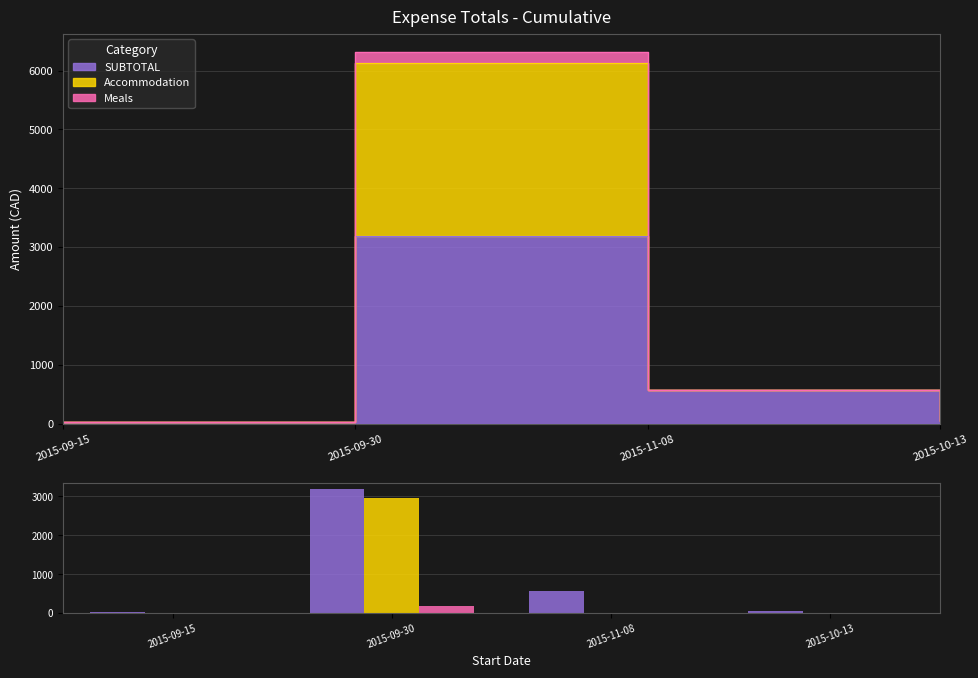

At which category does the chart reach its peak across all series?

2015-09-30